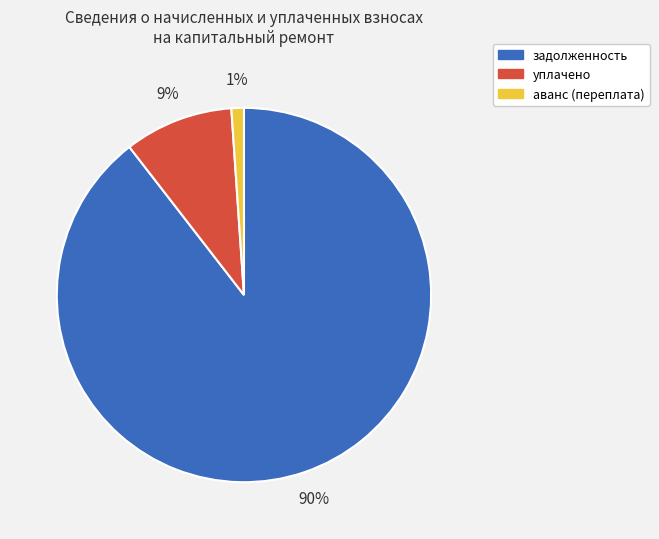

Which has a higher value, задолженность or аванс (переплата)?

задолженность